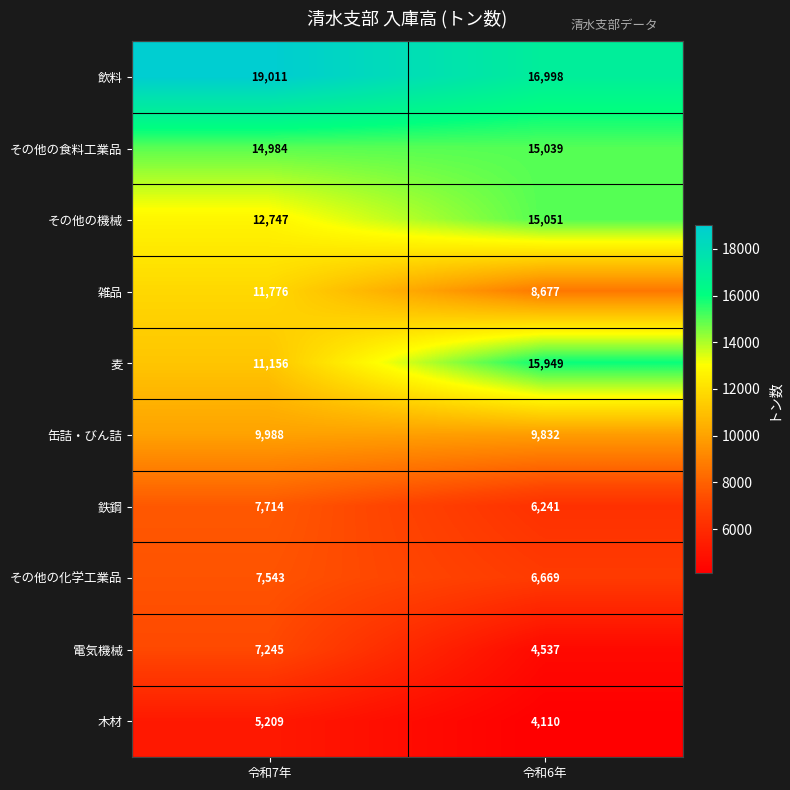

How many data points does each series have?

2